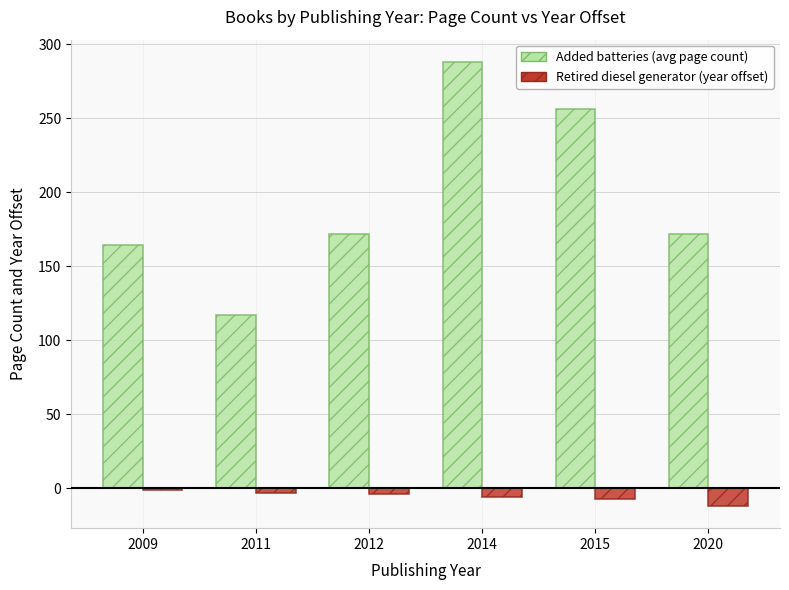

At which category is the sum across all series the highest?

2014